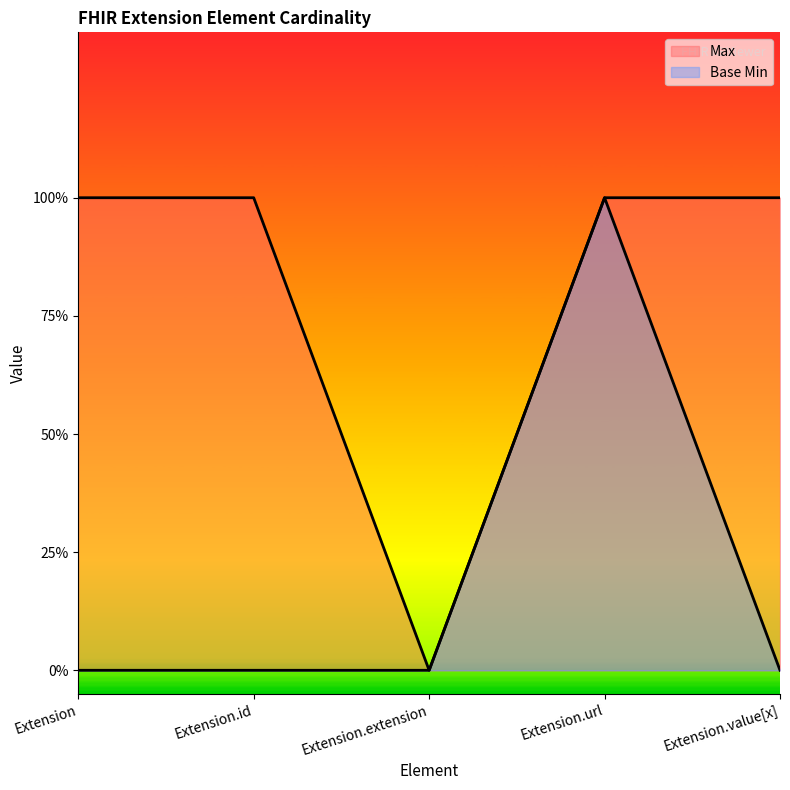

Rank the categories by Base Min value from highest to lowest.

Extension.url, Extension, Extension.id, Extension.extension, Extension.value[x]